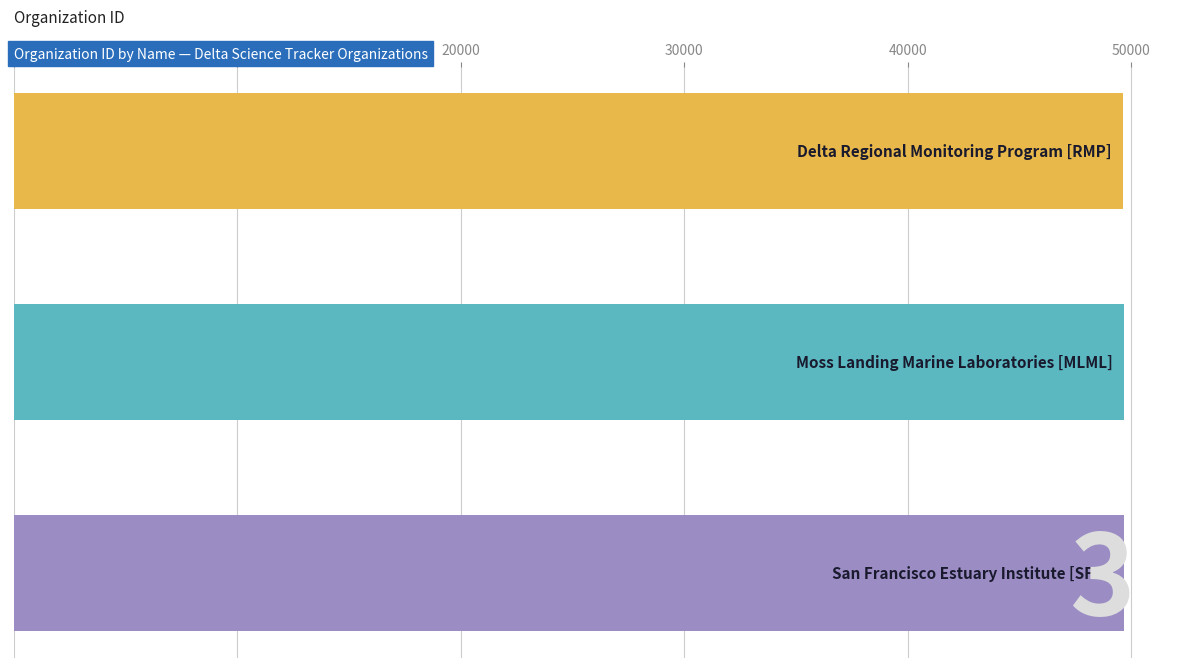

What is the sum of all values?

149026